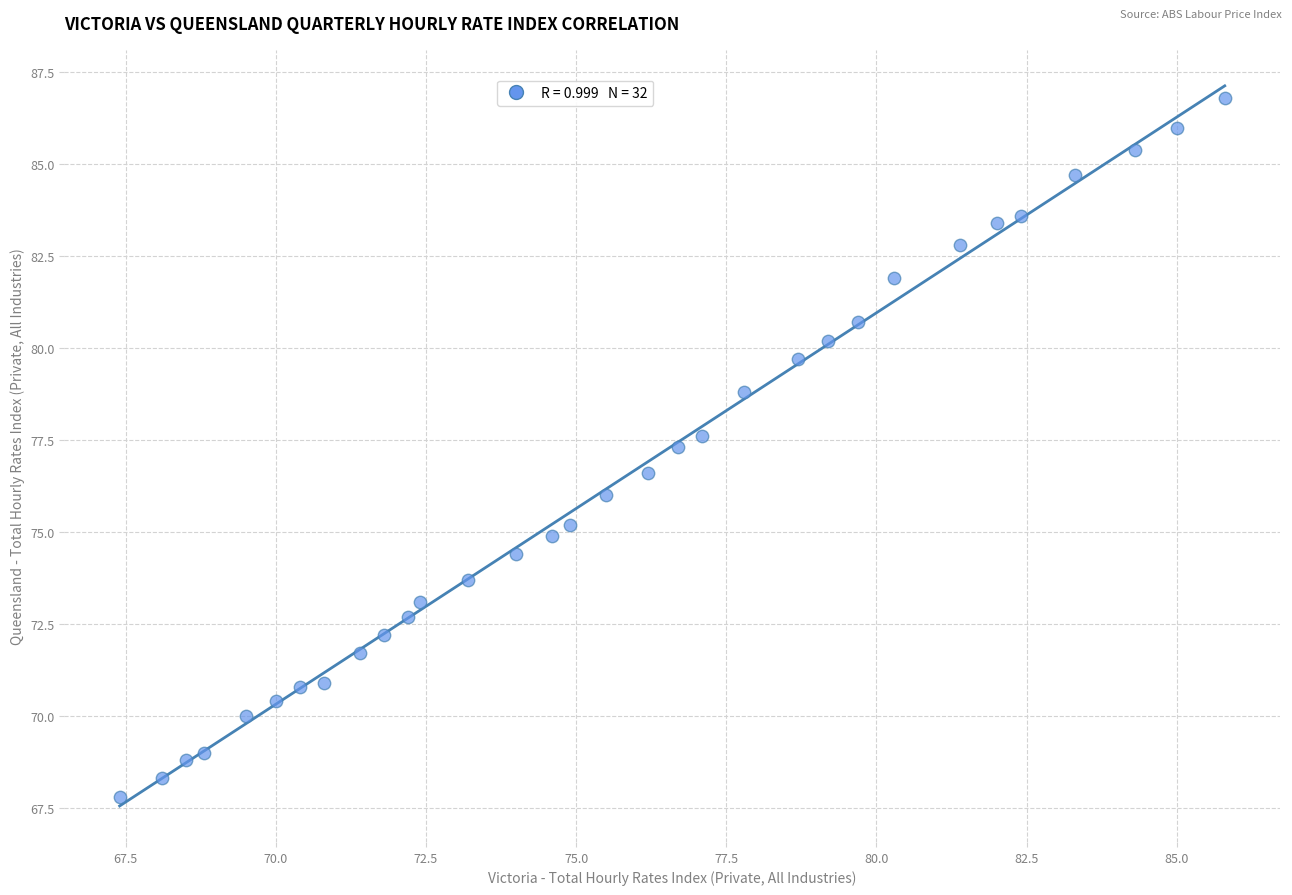

What is the range of Y values (max minus min)?

19.0